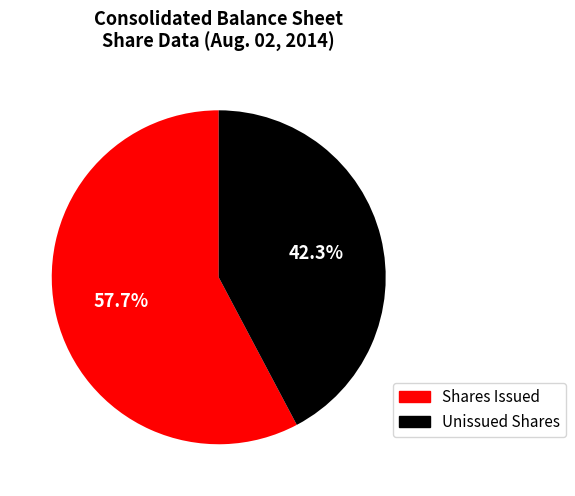

Does any single category account for the majority?

Yes